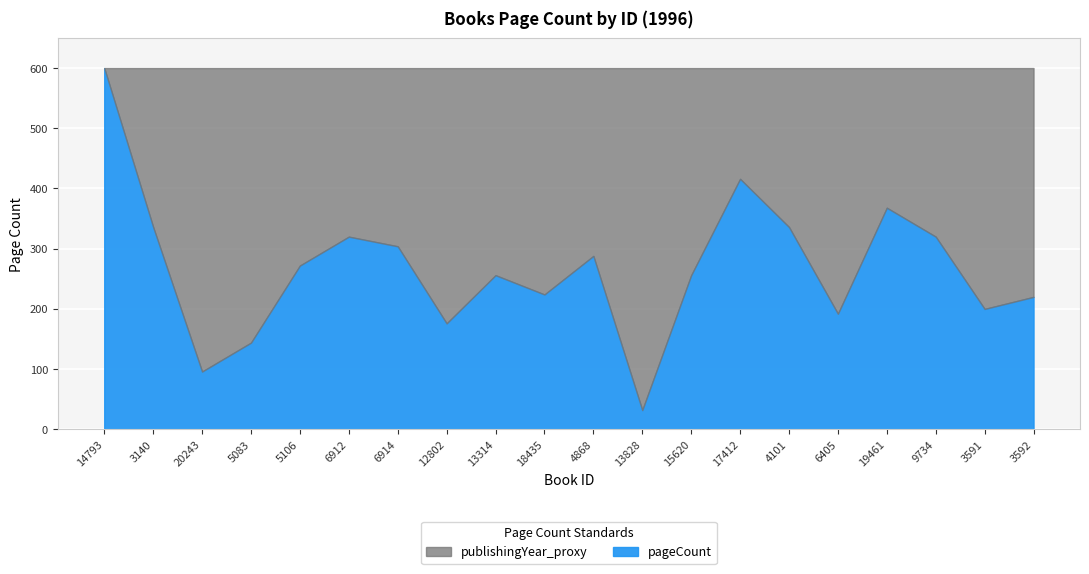

Read the pageCount value at 13314, to the nearest 10.

260